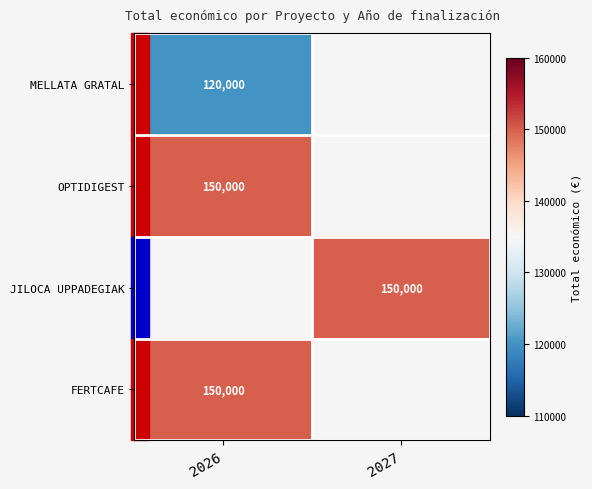

Which category has the lowest value across all series?

2026